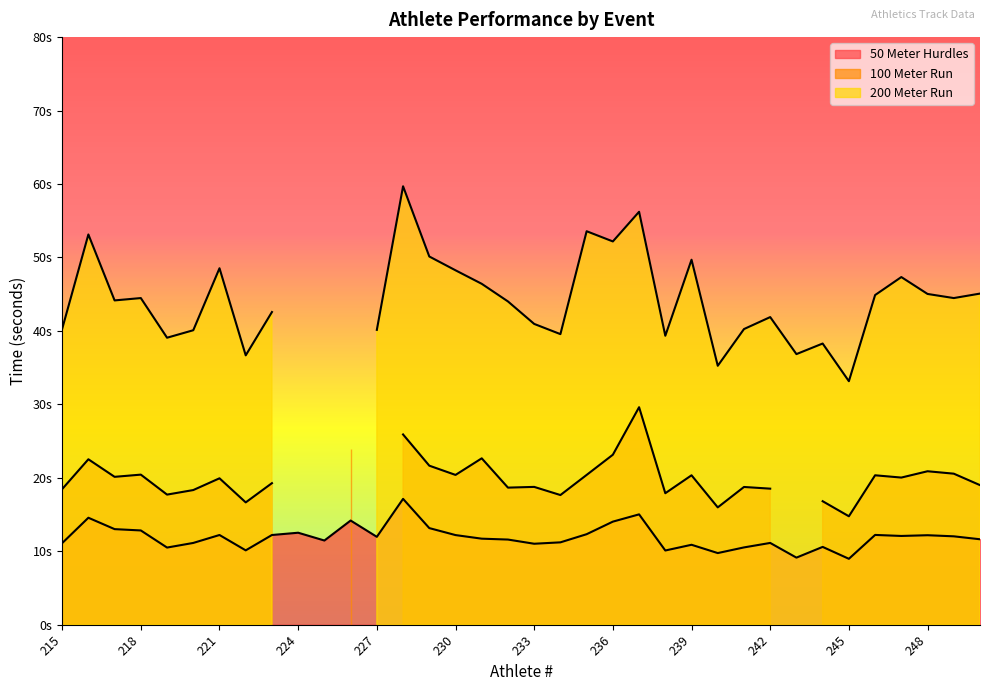

True or false: 100 Meter Run has more than 0 interior local peaks.

True